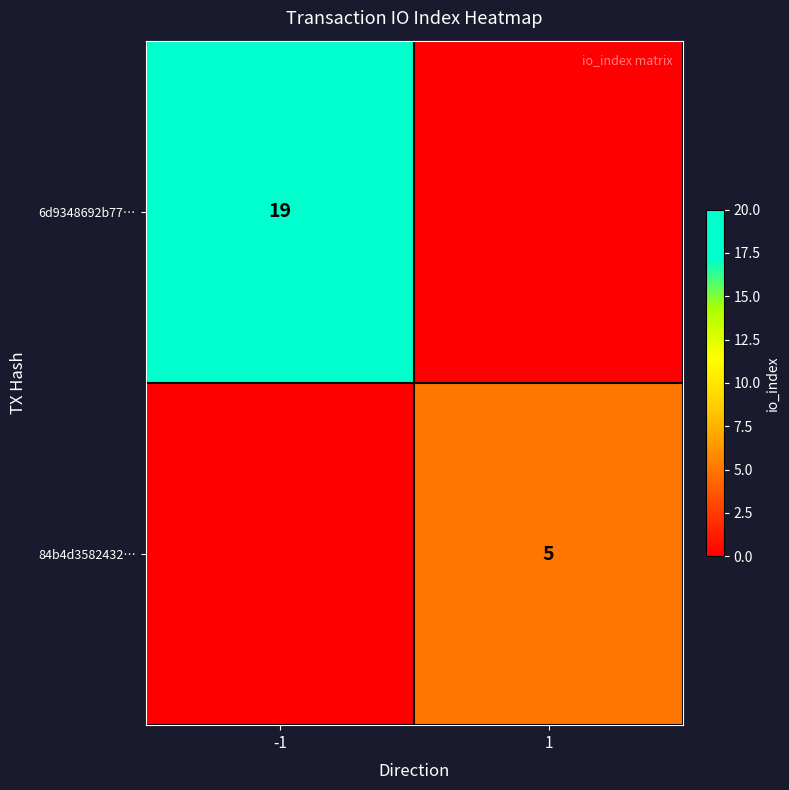

At how many categories does at least one series exceed 14?

1